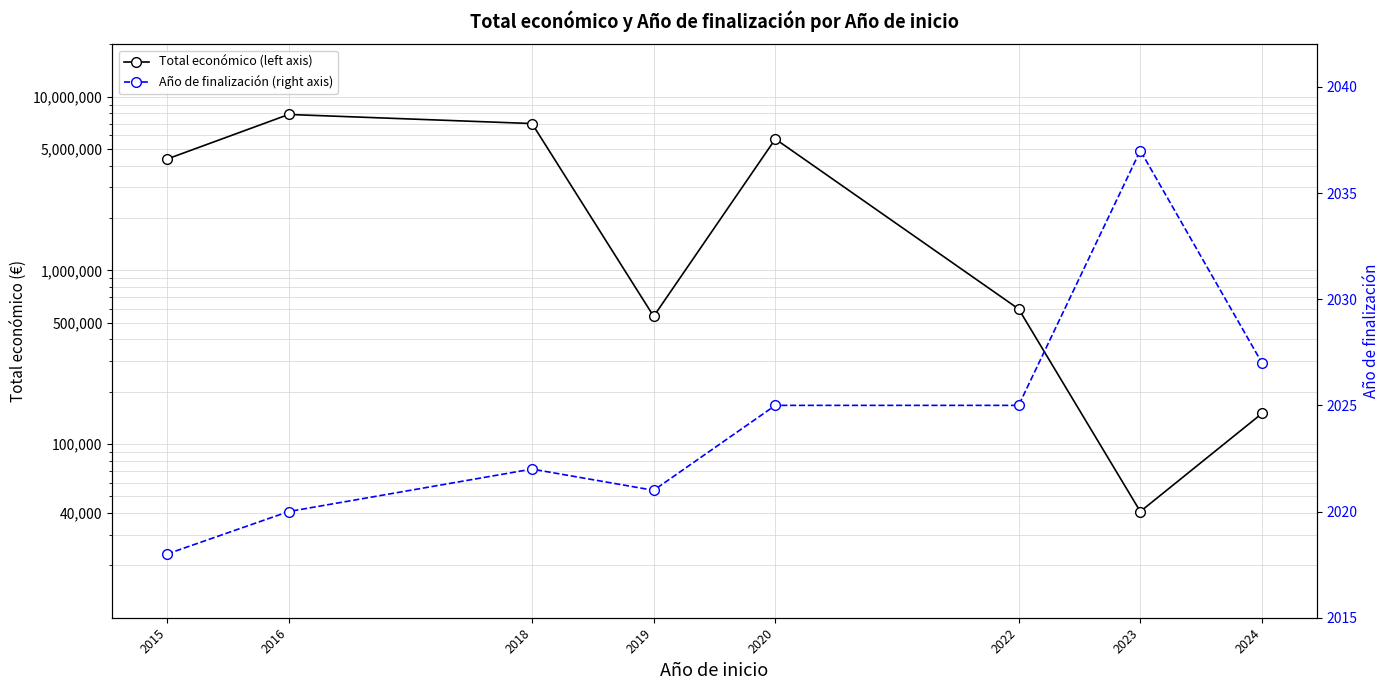

How many series are shown in this chart?

2